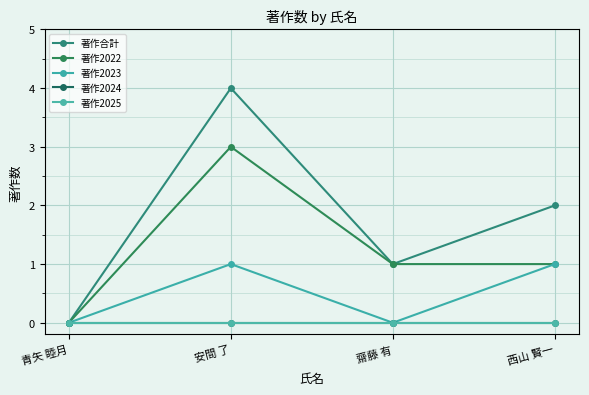

What is the difference between the maximum and minimum values in the 著作合計 series?

4